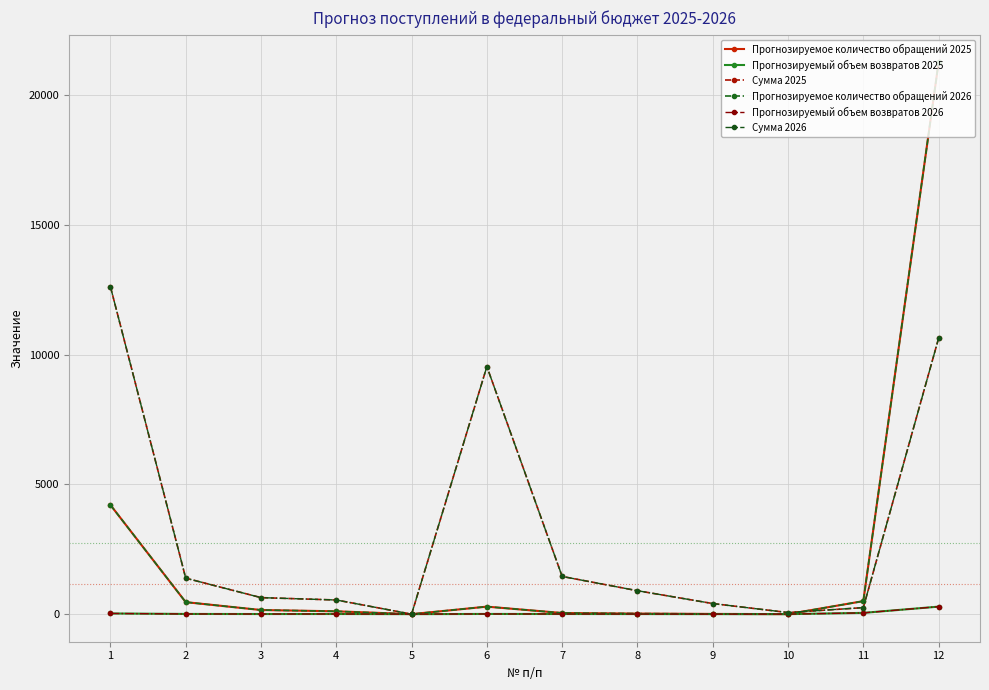

The Прогнозируемый объем возвратов 2026 series shows 7.0 at 6. True or false?

True